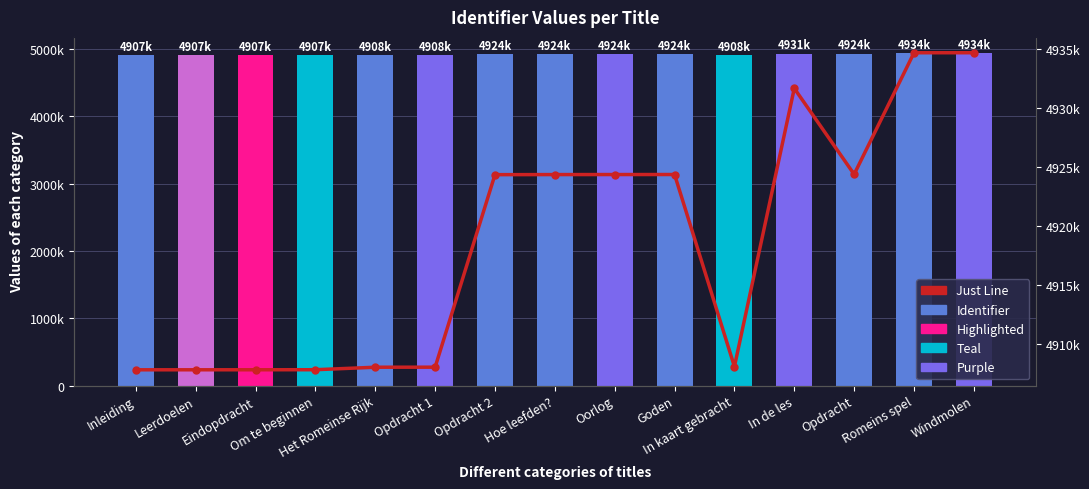

Does the chart contain any negative values?

No